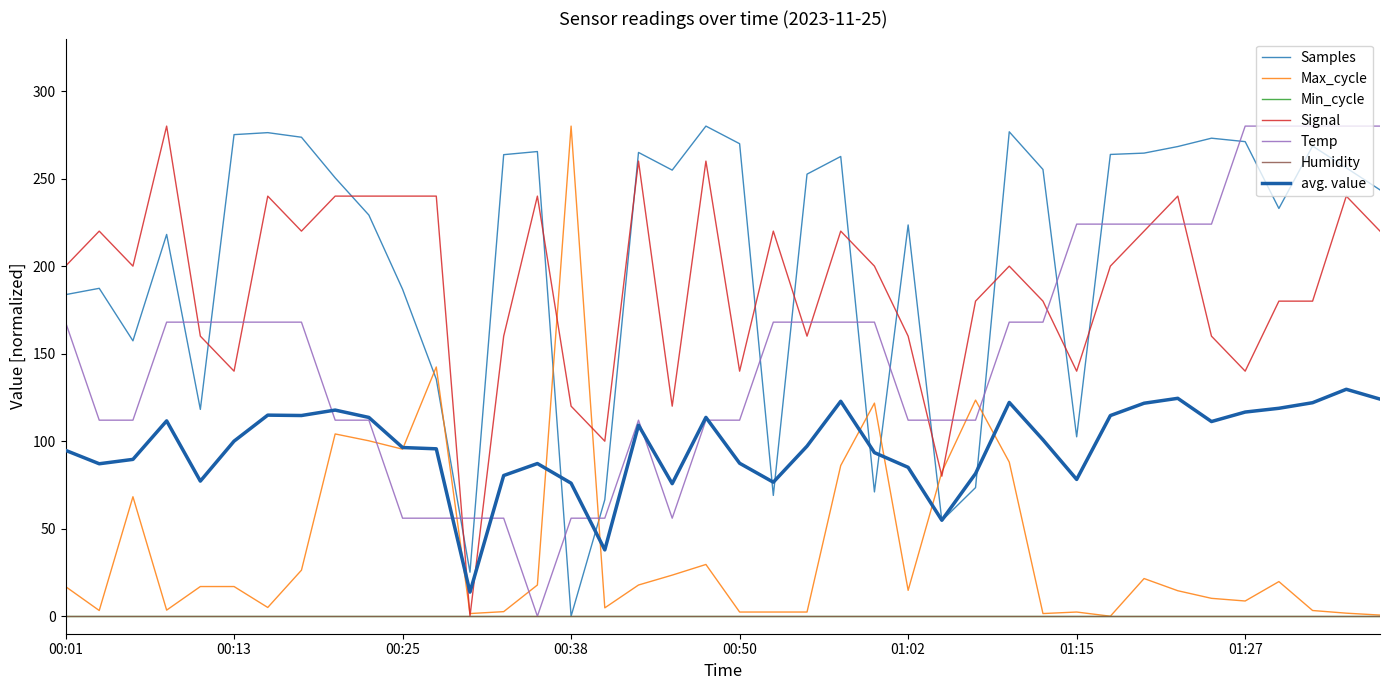

Is this an area chart (filled region under the line)?

No